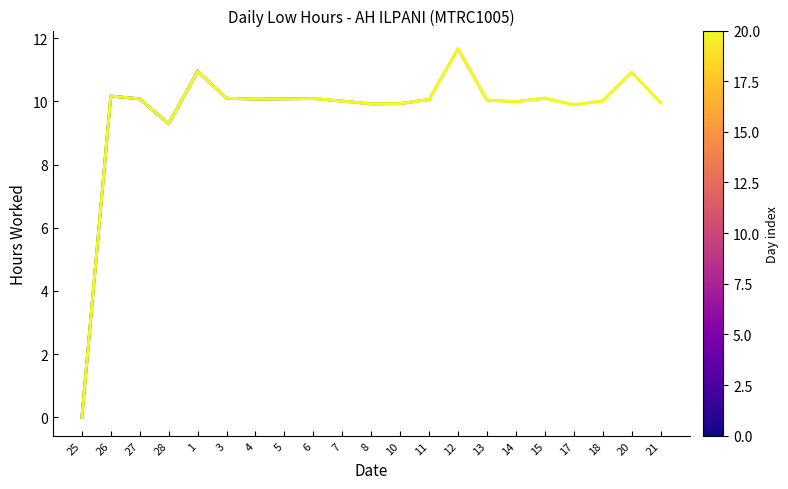

List the labels in order of value, smallest first.

25, 28, 17, 8, 10, 21, 14, 7, 18, 13, 11, 4, 27, 5, 6, 3, 15, 26, 20, 1, 12